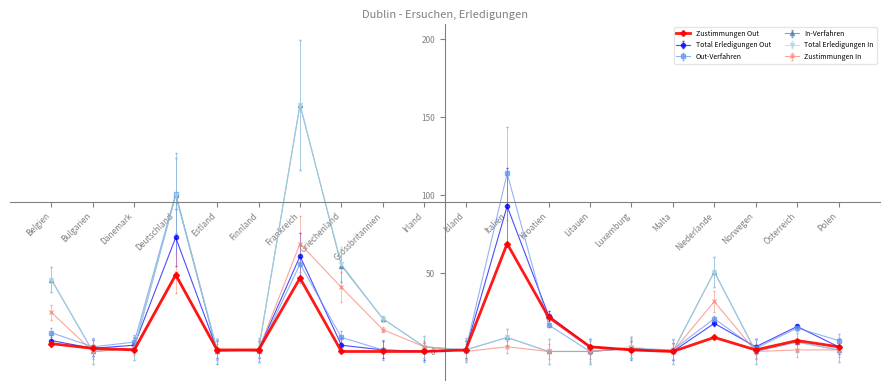

At which category does Total Erledigungen In reach its first local peak?

Deutschland